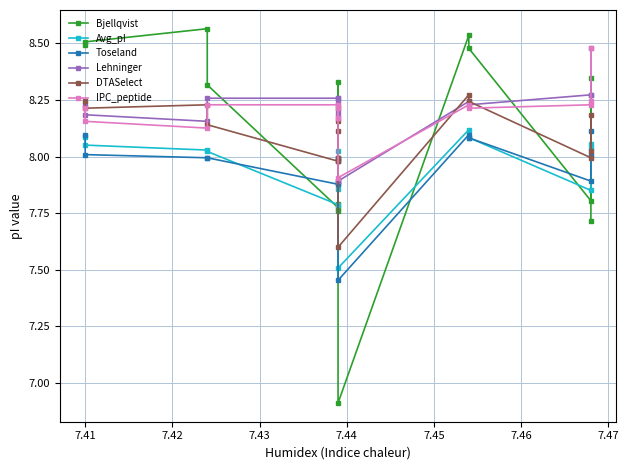

Does the chart have visible grid lines?

Yes